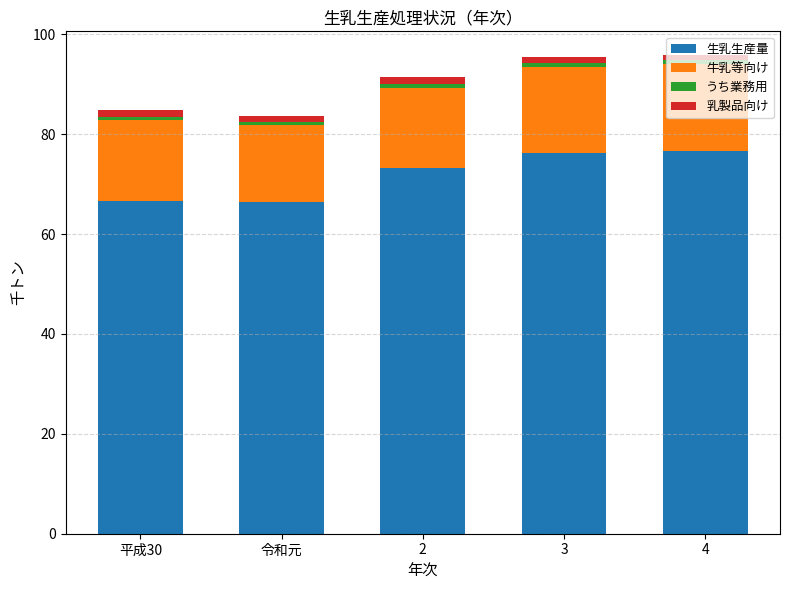

Is it true that 生乳生産量 equals 36.5 at 令和元?

False